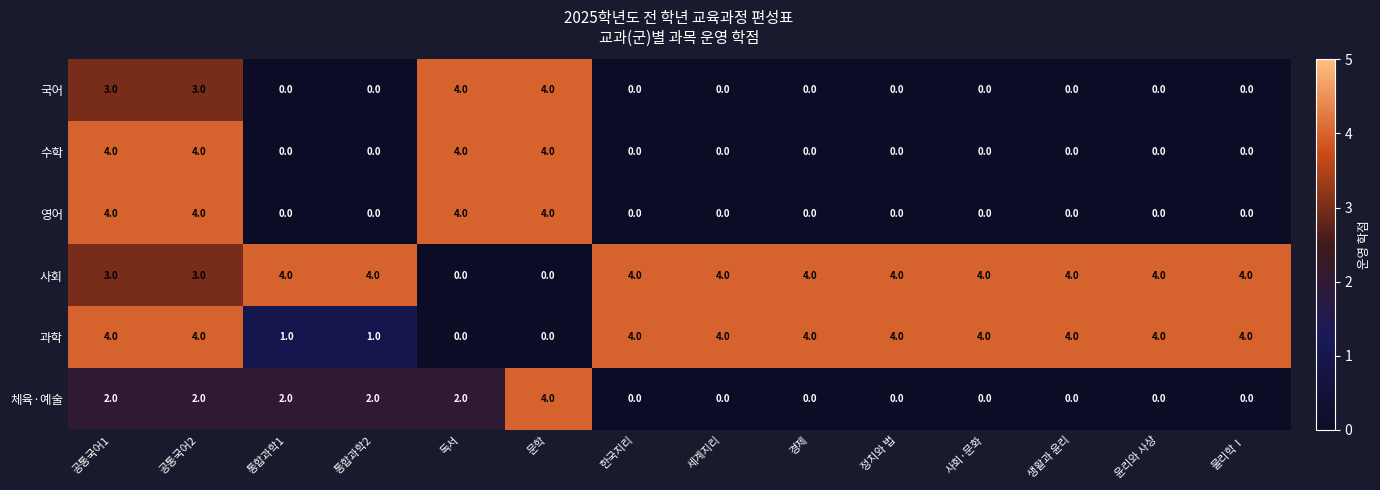

The 과학 series shows 7 at 생활과 윤리. True or false?

False